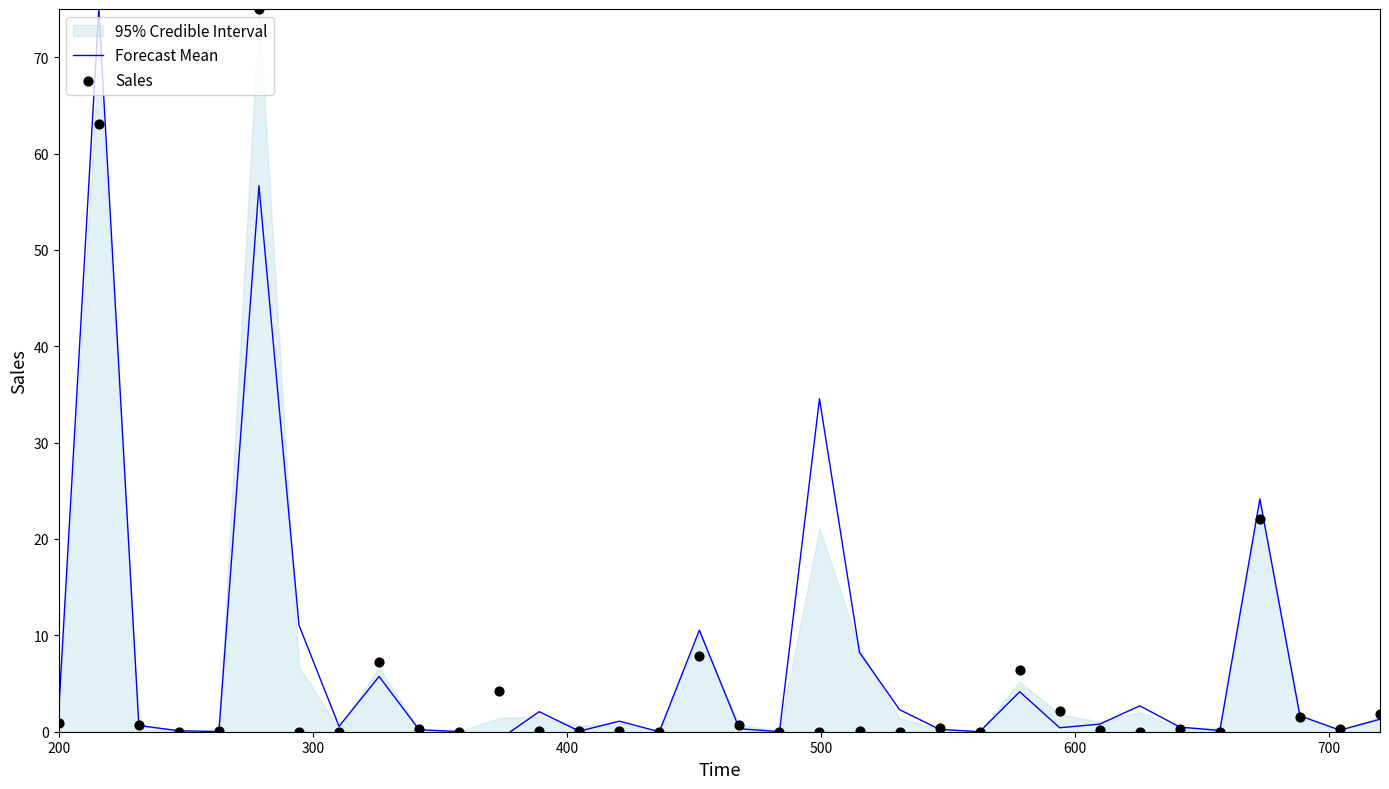

Which series has the largest total across all categories?

Forecast Mean